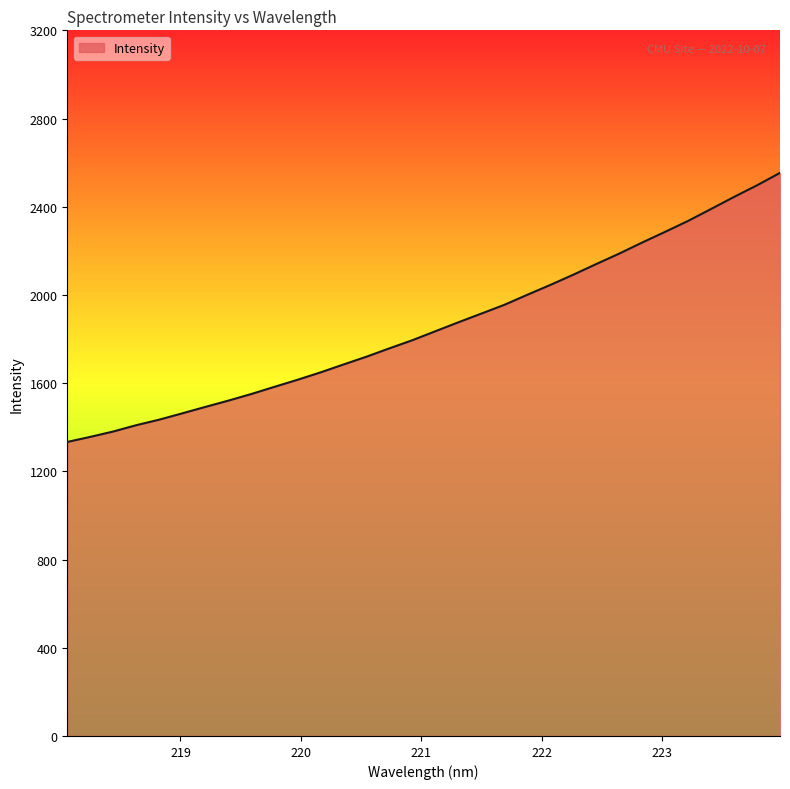

What is the difference between the maximum and minimum values?

1220.2